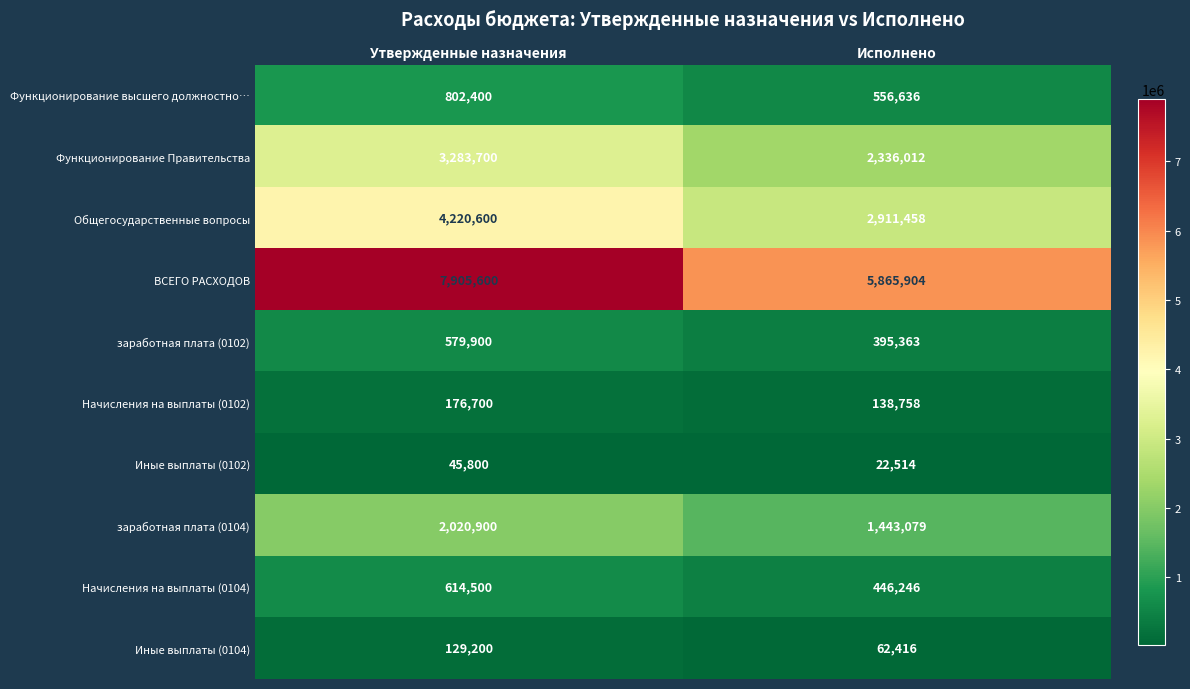

What is the greatest value displayed?

7905600